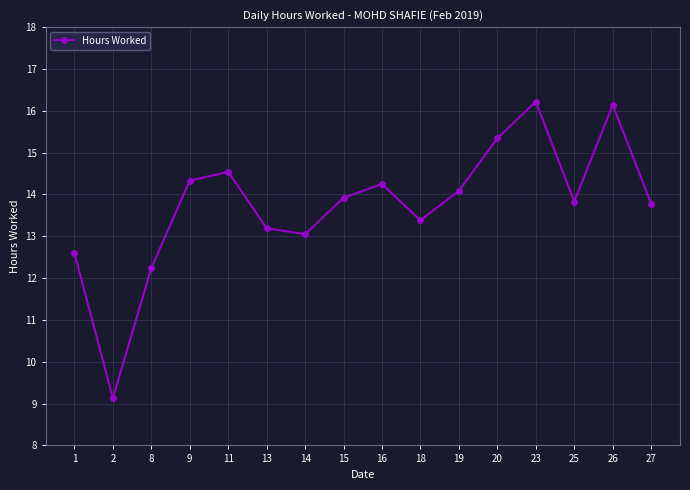

At which category does the data reach its first local valley?

2